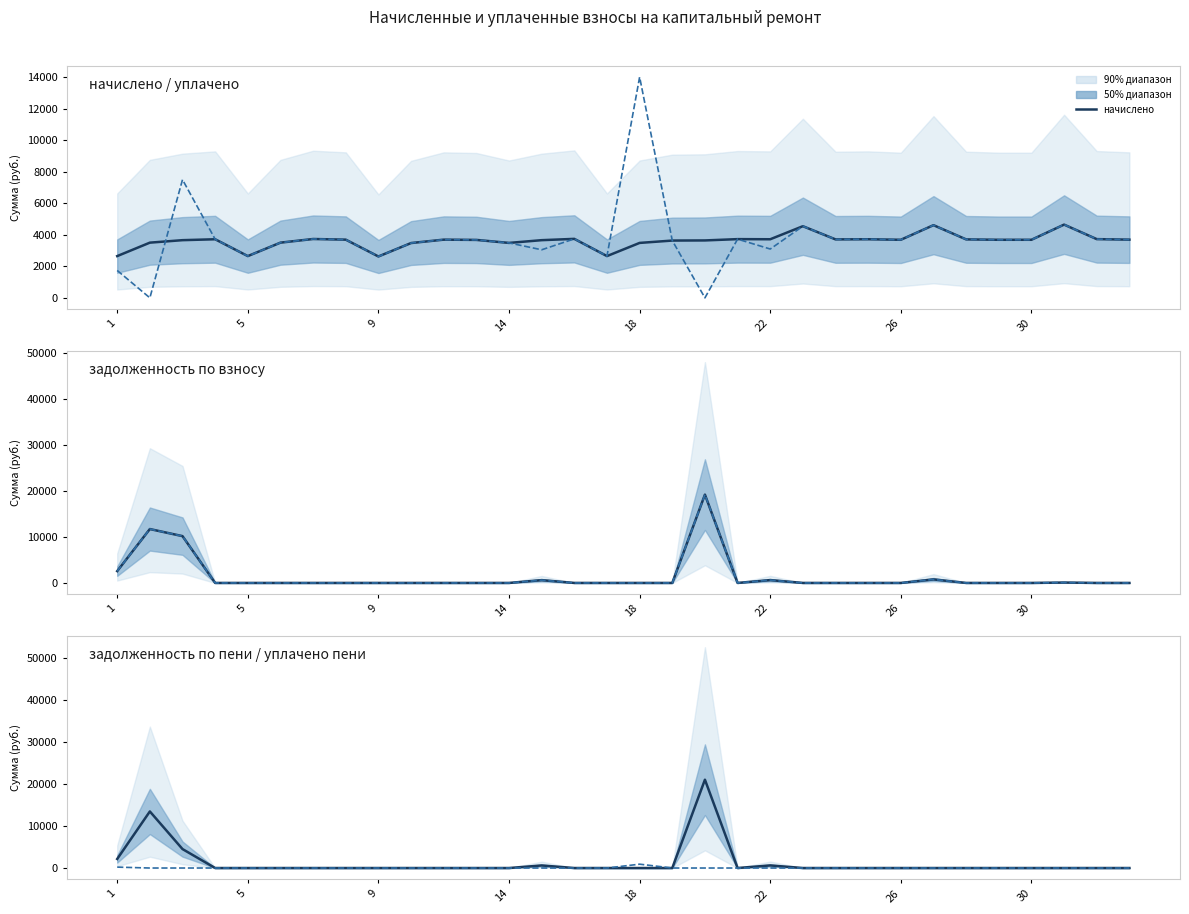

How many data points in задолженность по взносу are above 0?

9